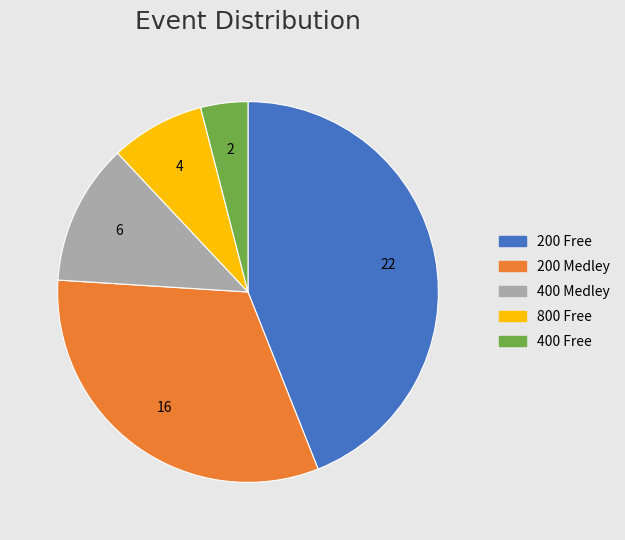

Does 400 Free represent more than half of the total?

No